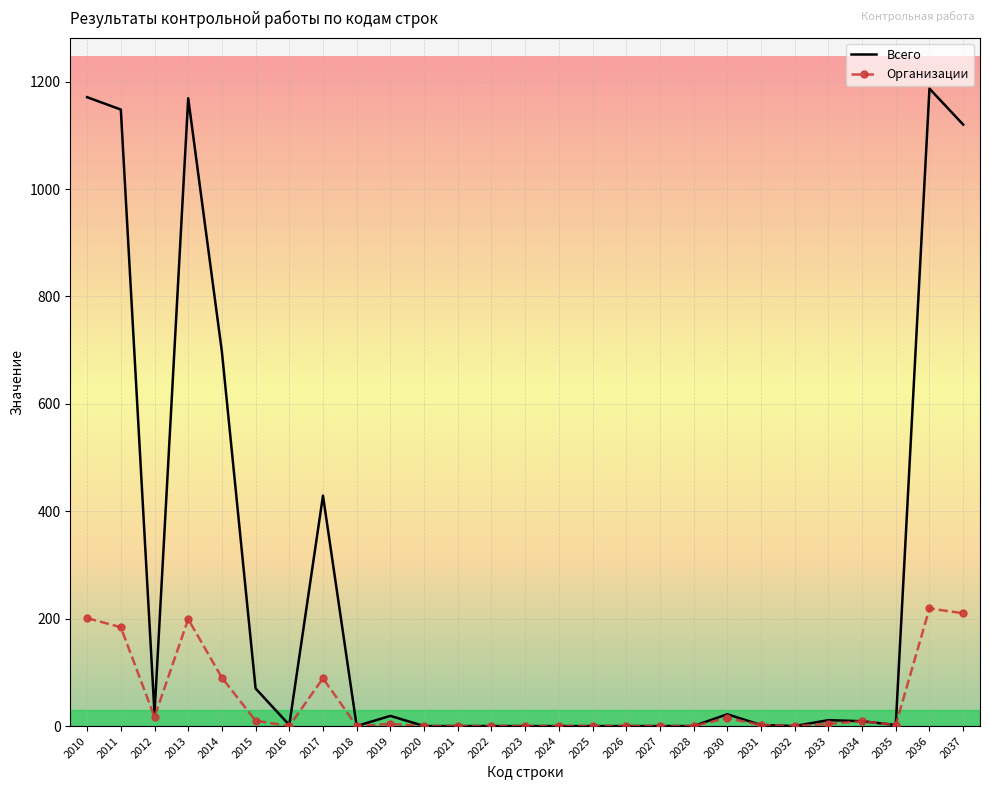

Count the number of categories in the chart.

27